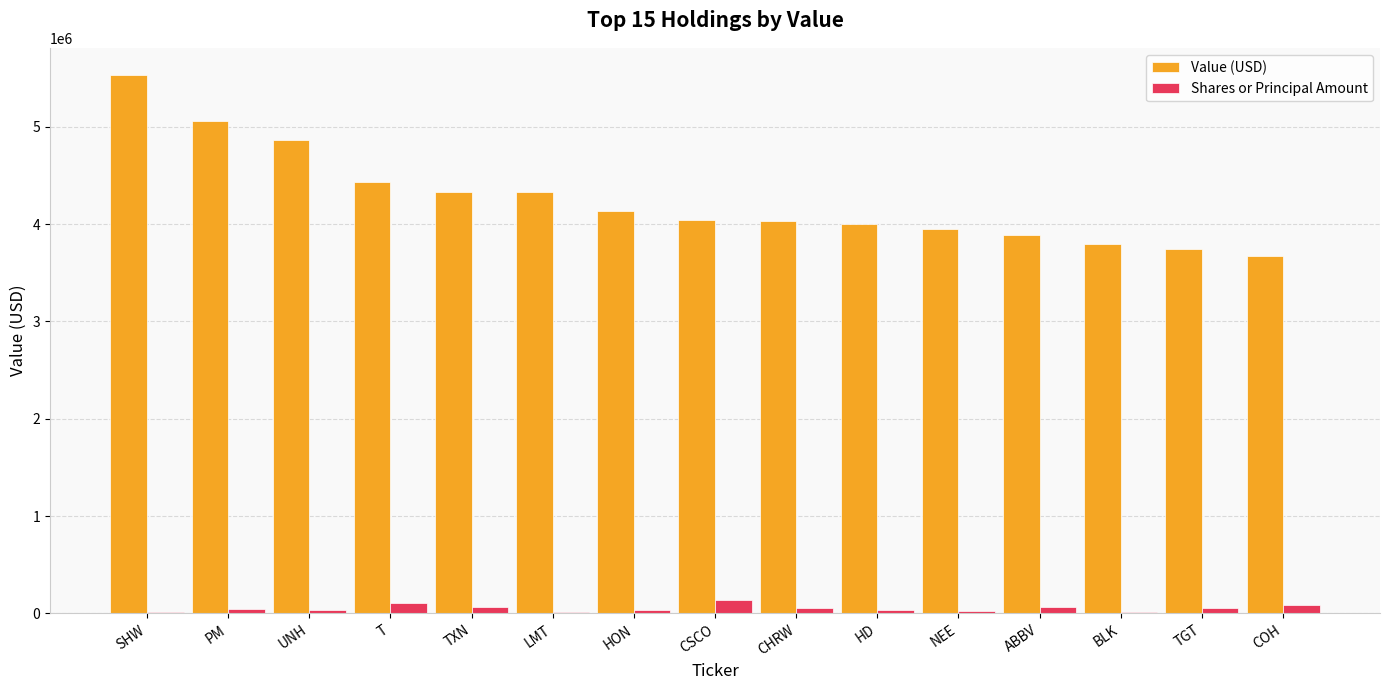

At which label does Value (USD) reach its peak?

SHW